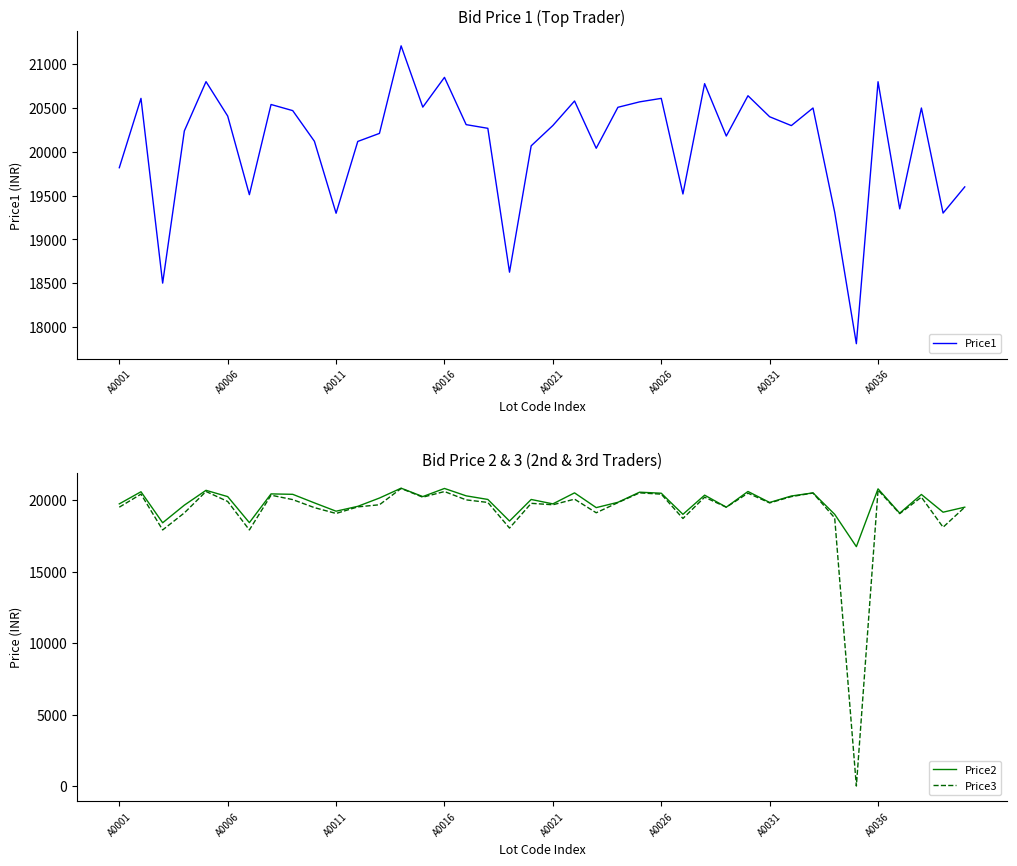

What is the sum of all Price3 values?

767949